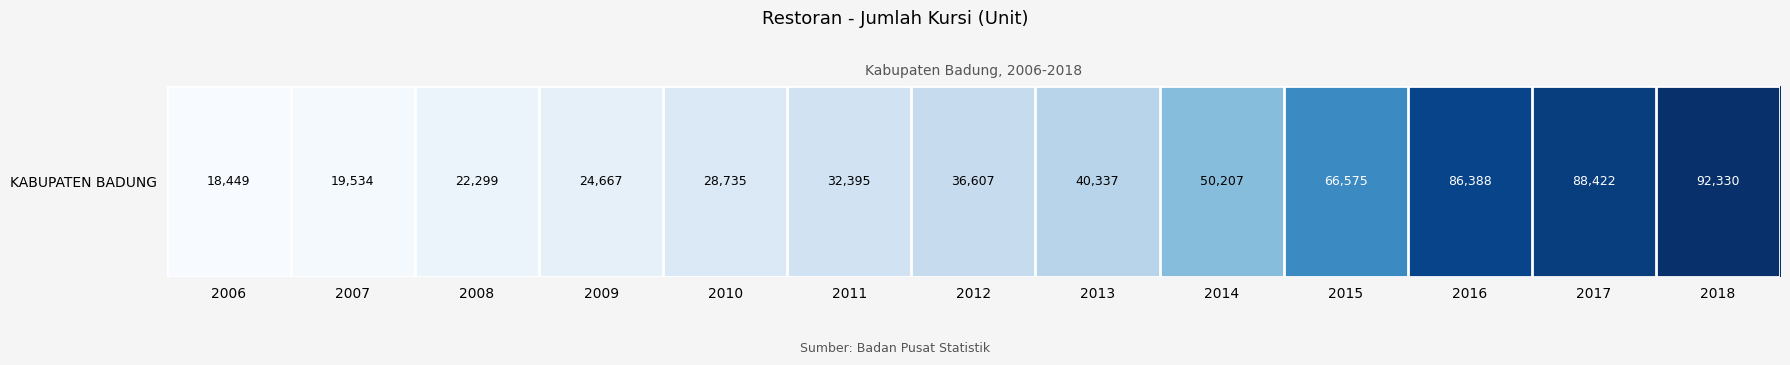

What is the change in value from 2008 to 2009?

+2368